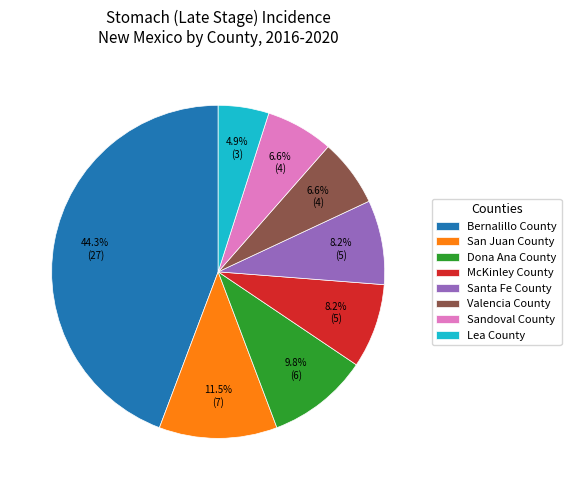

Count the number of slices in the pie.

8